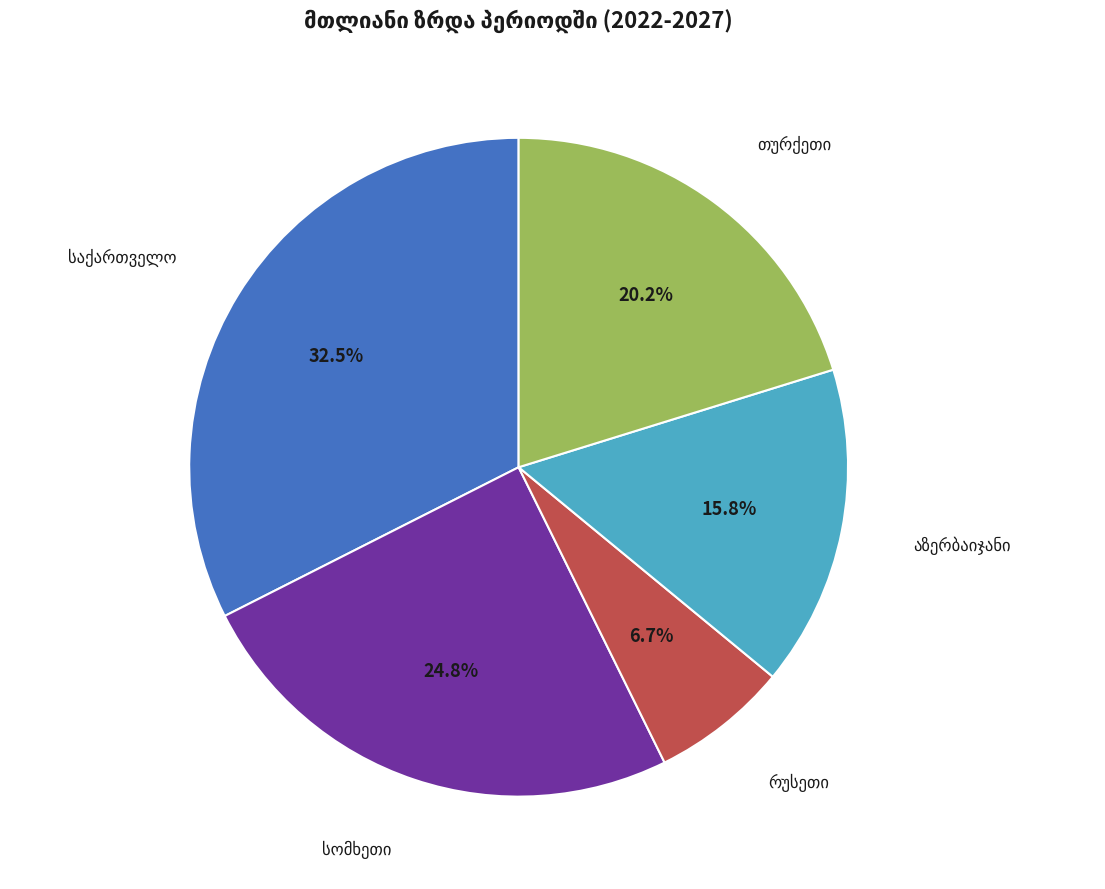

Is there any slice that represents more than half of the pie?

No